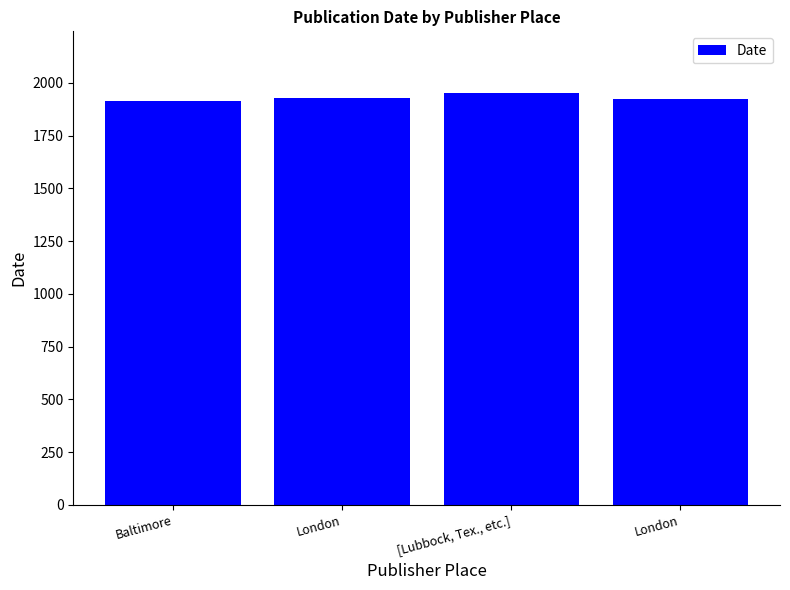

How many series are shown in this chart?

1